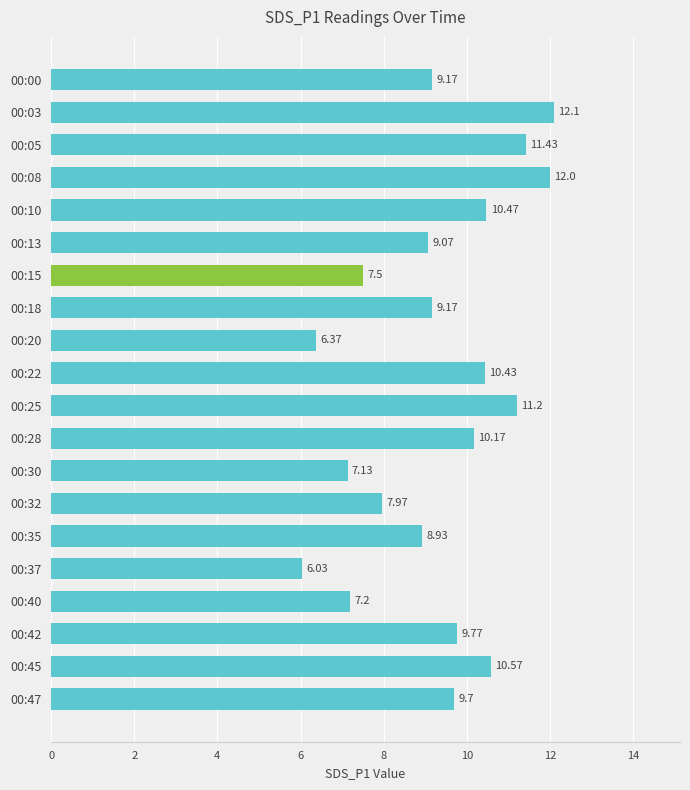

What is the sum of all values?

186.4